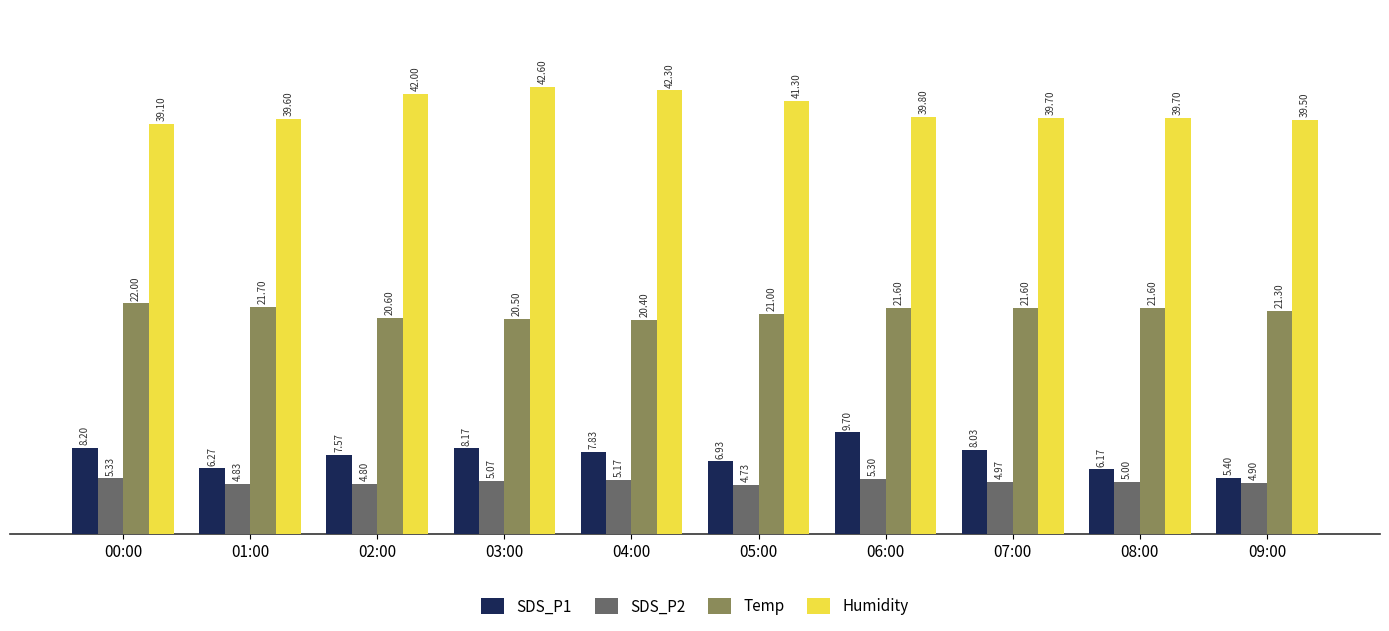

Between 03:00 and 08:00, which series saw the biggest shift?

Humidity